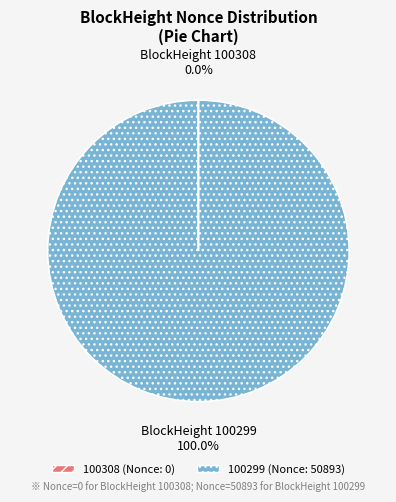

Which slice represents more than half of the pie?

100299